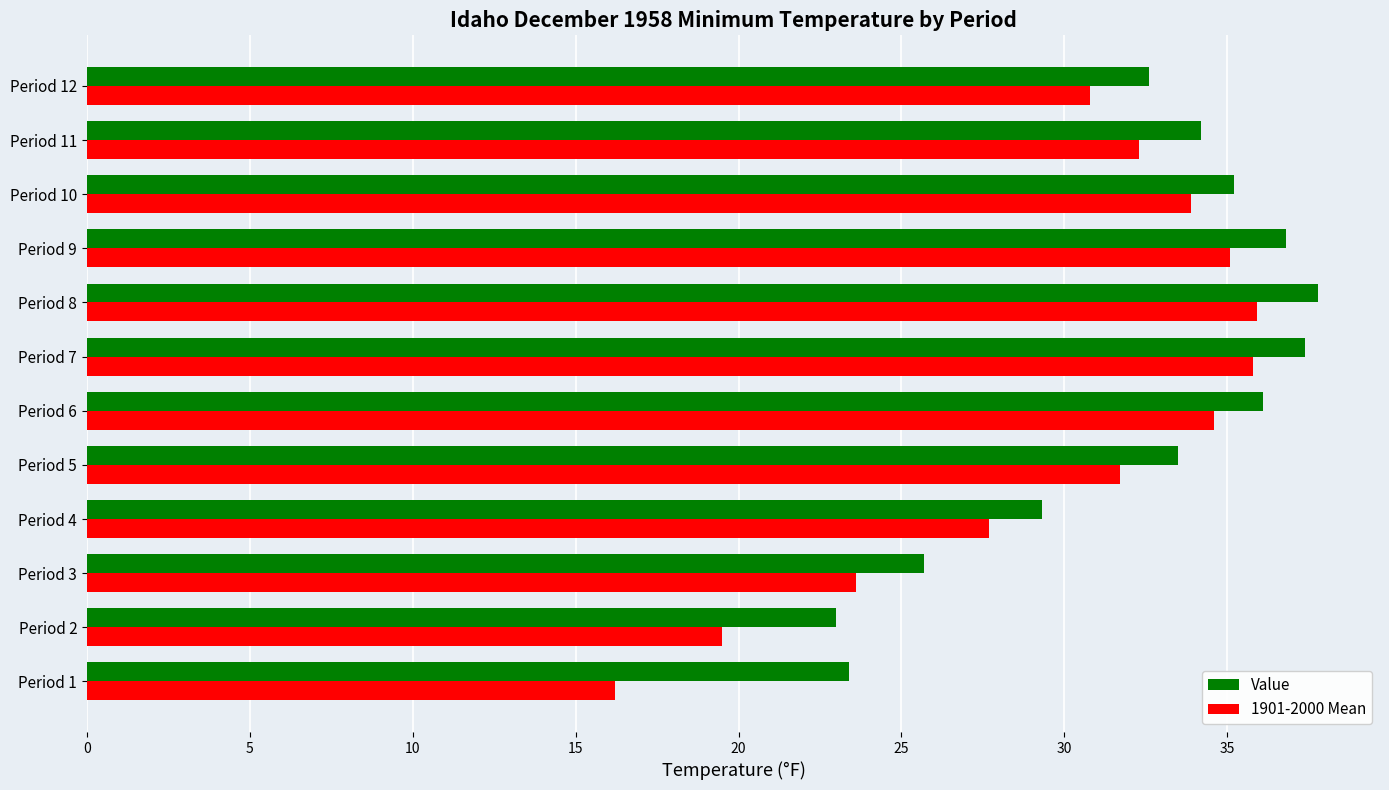

Rank the series by their average value, from highest to lowest.

Value, 1901-2000 Mean